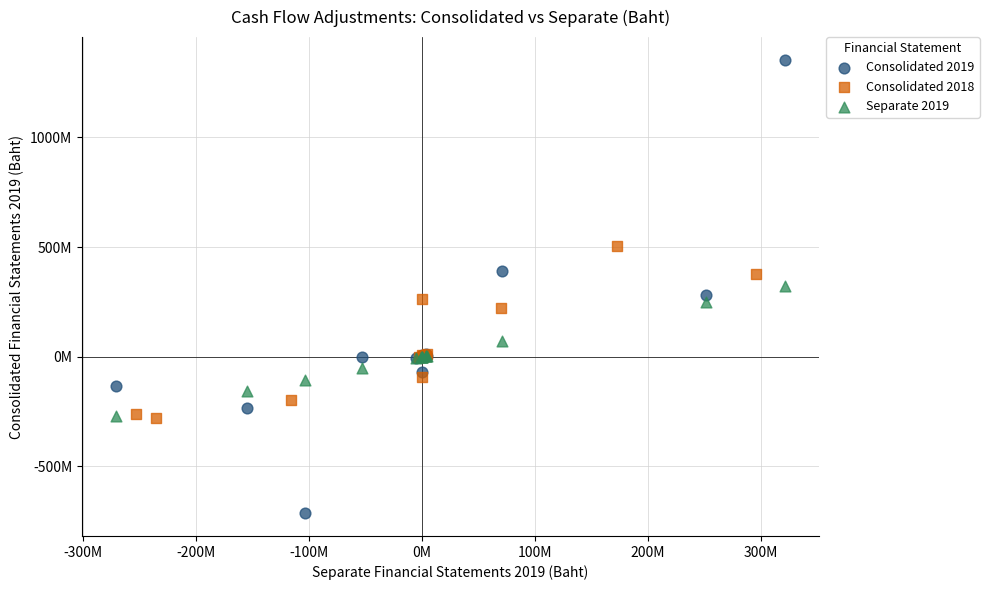

What are all the series names shown in the legend?

Consolidated 2019, Consolidated 2018, Separate 2019